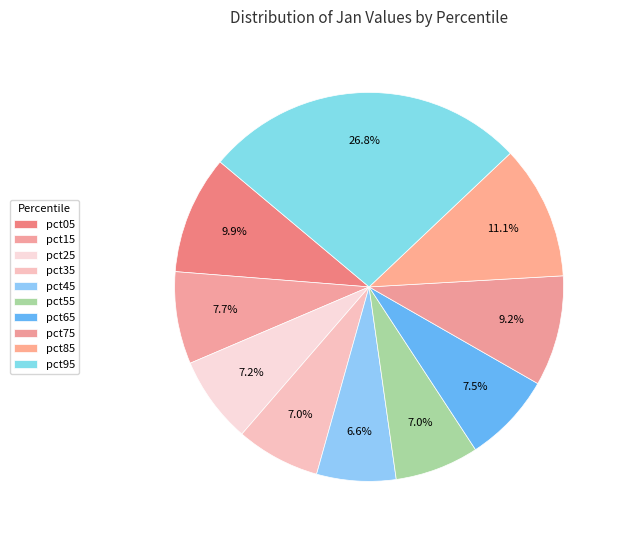

To the nearest percent, what is the combined percentage of pct85 and pct35?

18%